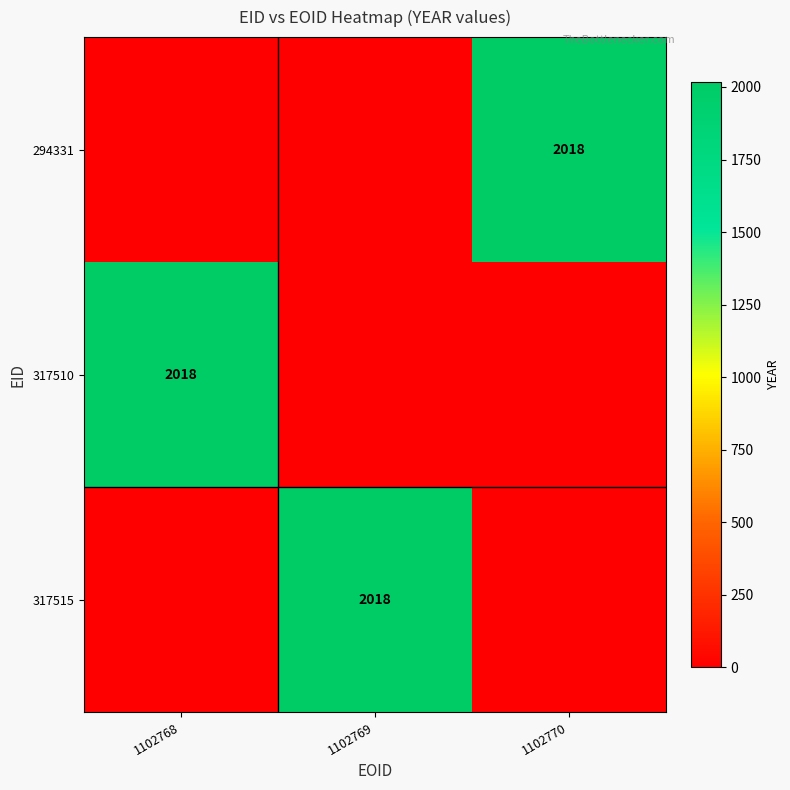

The 317515 series shows 2018 at 1102769. True or false?

True